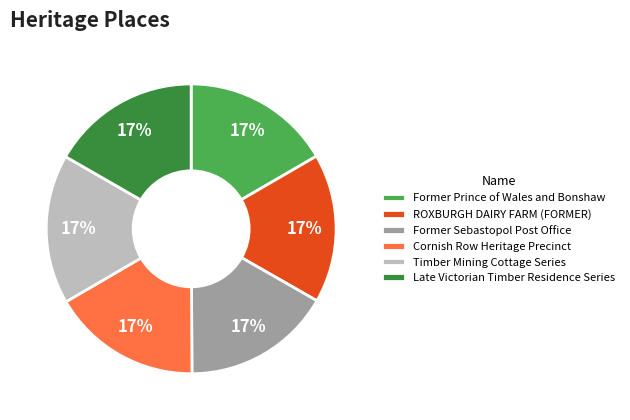

To the nearest percent, what is the average slice percentage?

17%